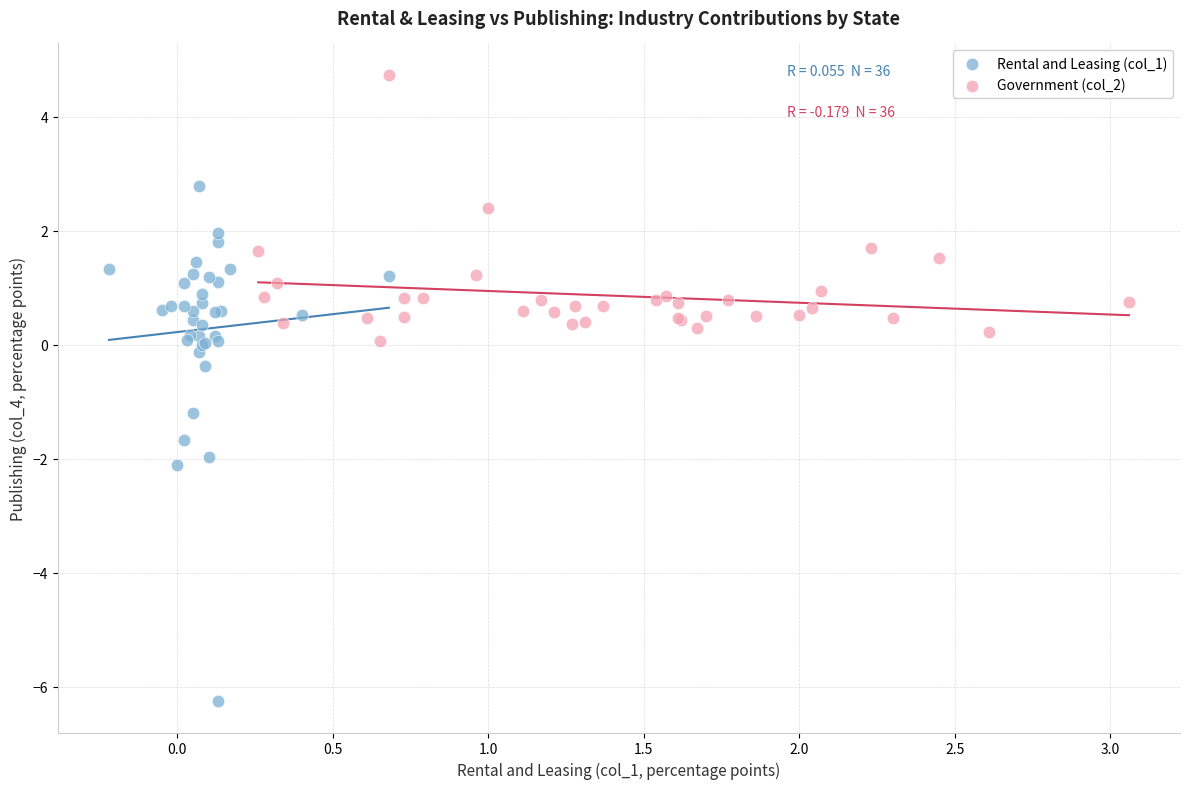

Which series contains the highest Y value?

Government (col_2)